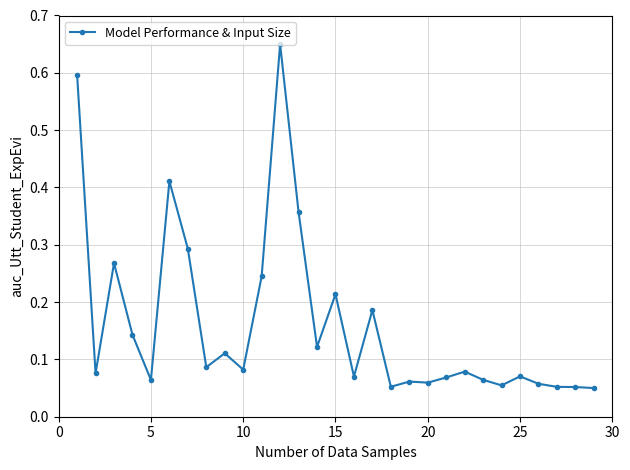

True or false: there are more than 1 points higher than both neighbors.

True